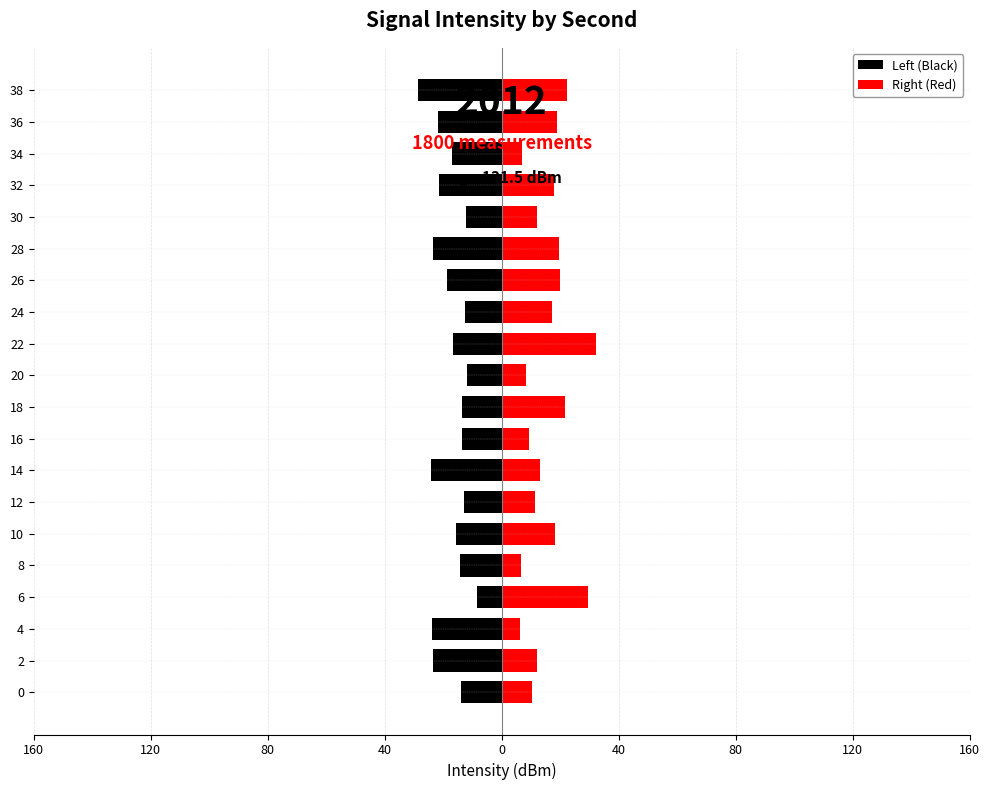

Rank the series by their maximum value, from highest to lowest.

Right (Red), Left (Black)